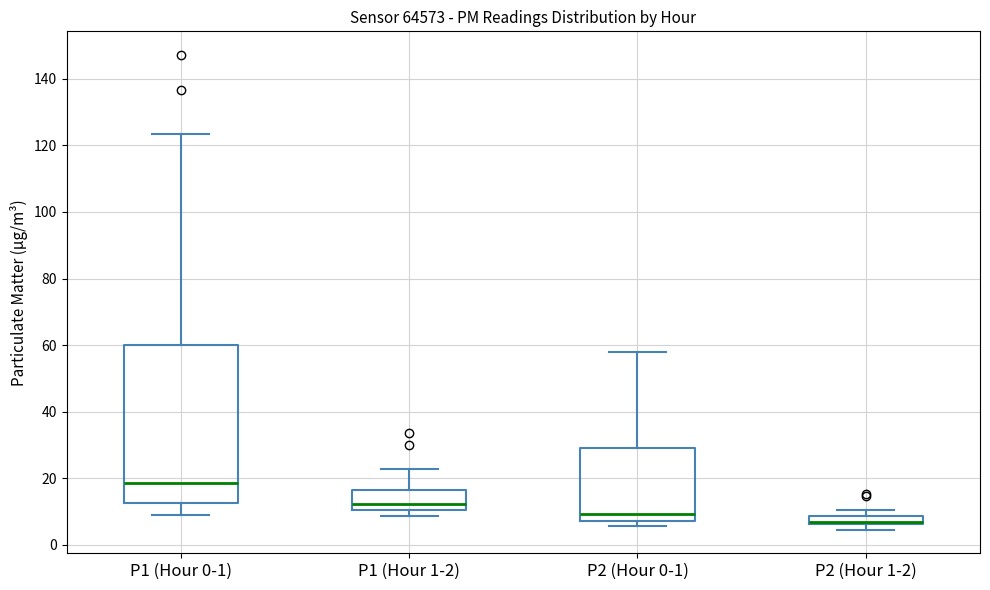

Where is the lower edge of the box for P1 (Hour 1-2) on the y-axis? The values are not printed on the chart, so give them approximately, as read against the axis.

10